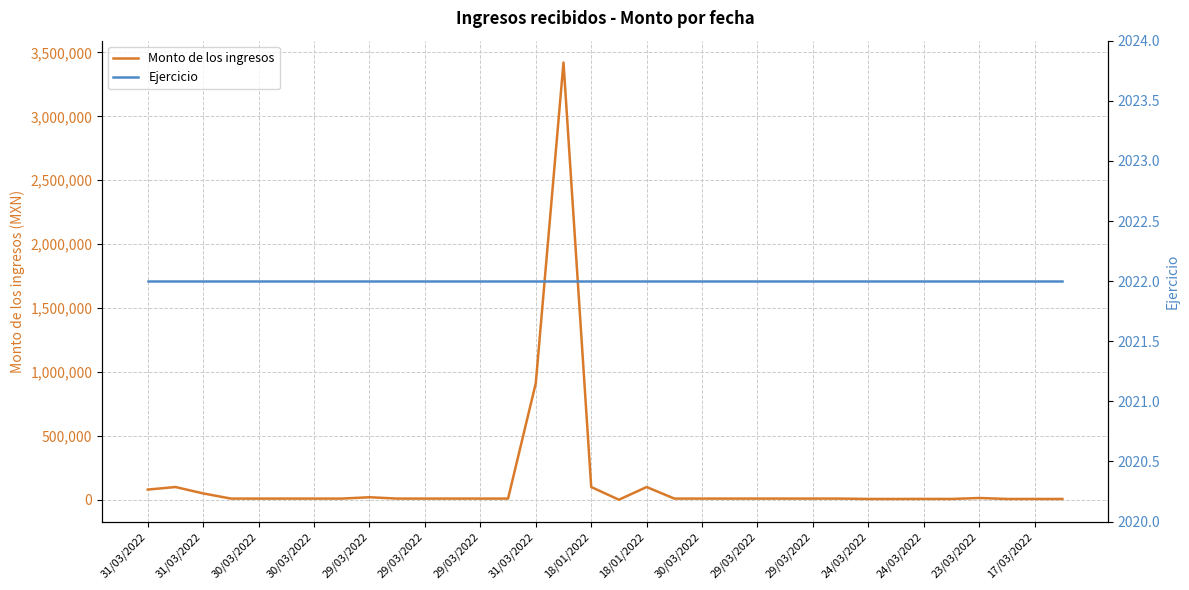

What is the sum of all Ejercicio values?

68748.0